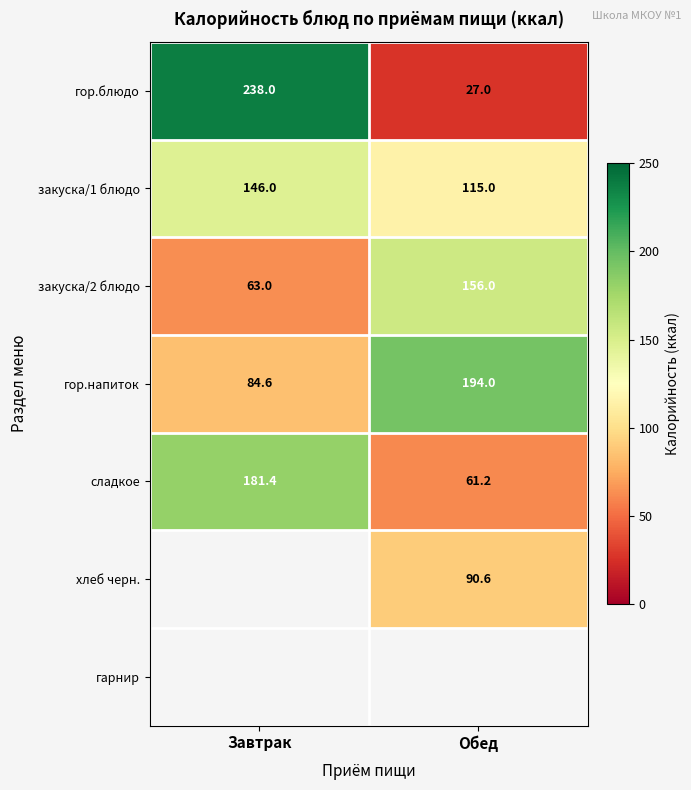

Rank the categories by гор.блюдо value from lowest to highest.

Обед, Завтрак